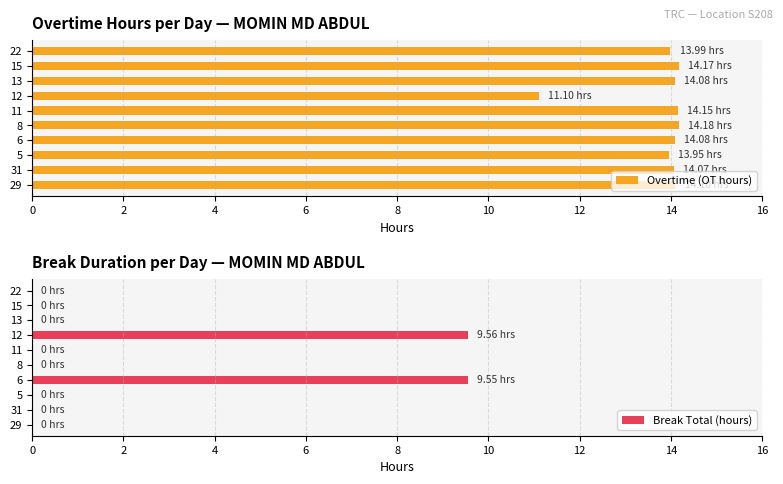

What is the sum of the Overtime (OT hours) values at 15 and 11?

28.3